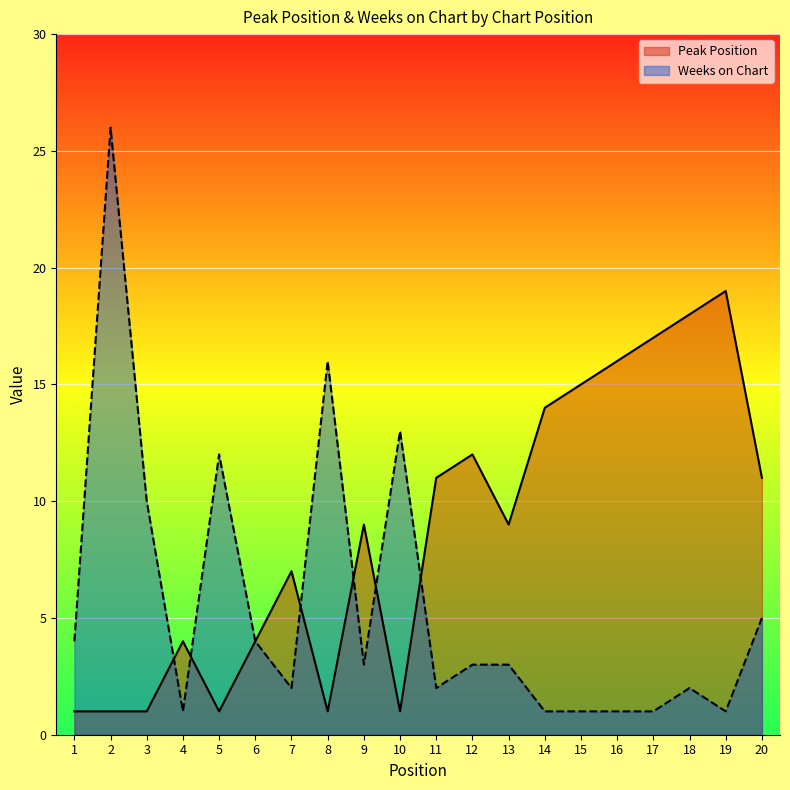

At which label does Weeks on Chart reach its minimum?

4